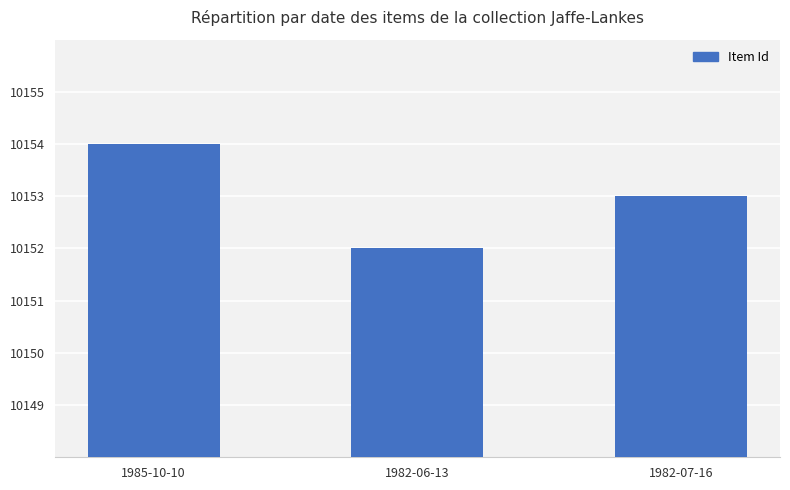

Rank the categories by value from highest to lowest.

1985-10-10, 1982-07-16, 1982-06-13